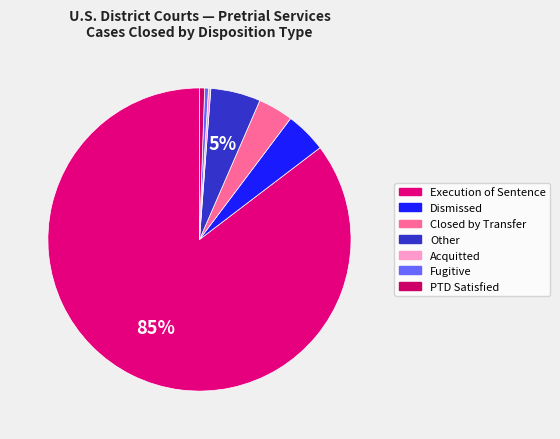

Is there any slice that represents more than half of the pie?

Yes